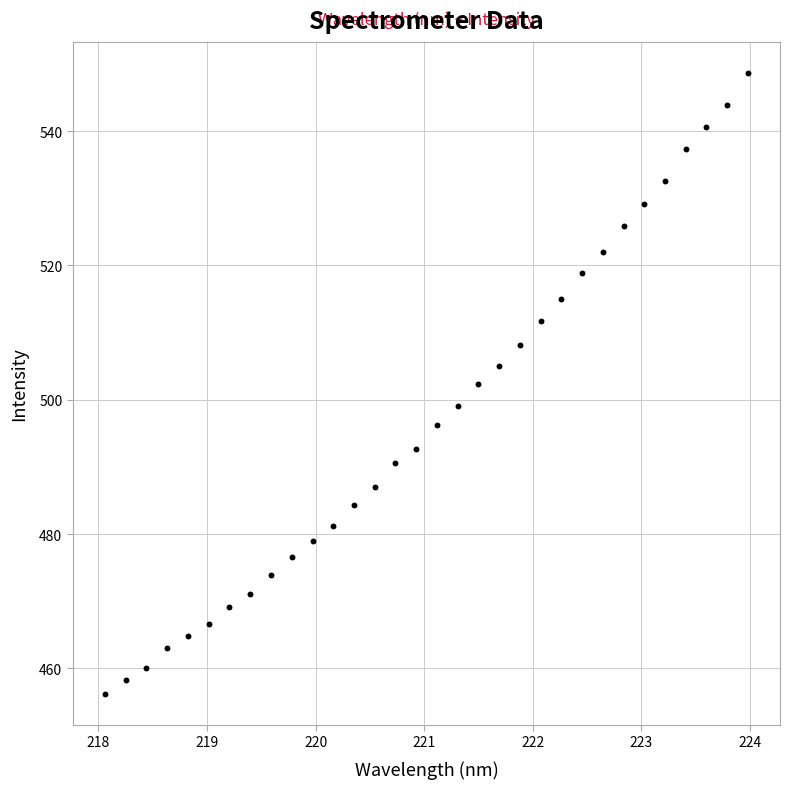

What is the range of X values (max minus min)?

5.9